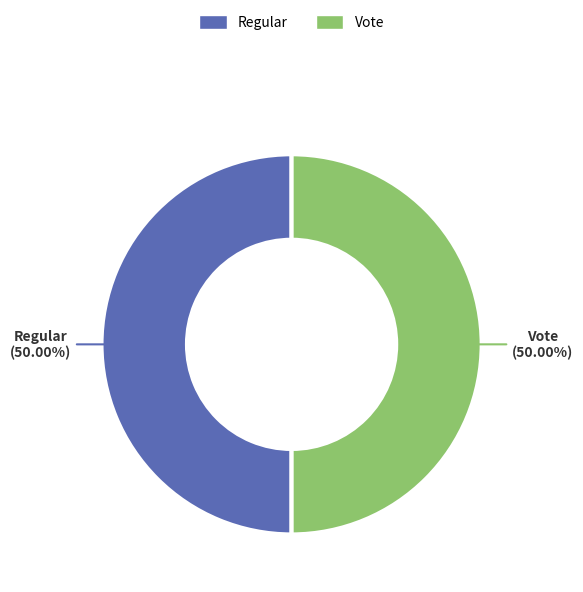

Approximately how many times larger is the value at Regular compared to Vote?

1.0